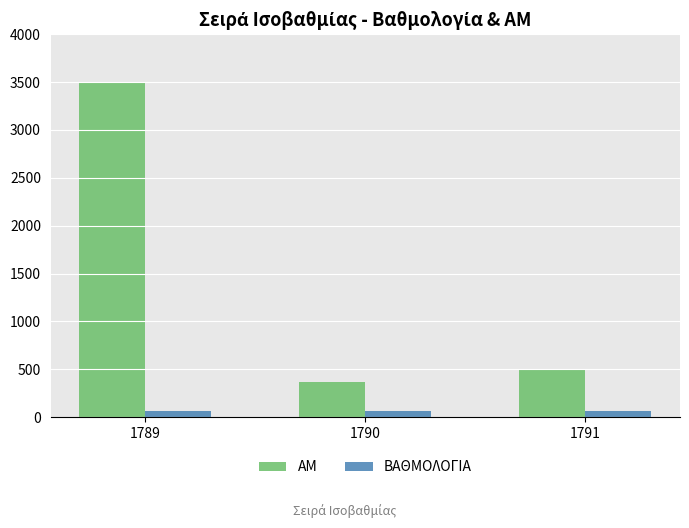

List the series in order of their peak value, highest first.

ΑΜ, ΒΑΘΜΟΛΟΓΙΑ